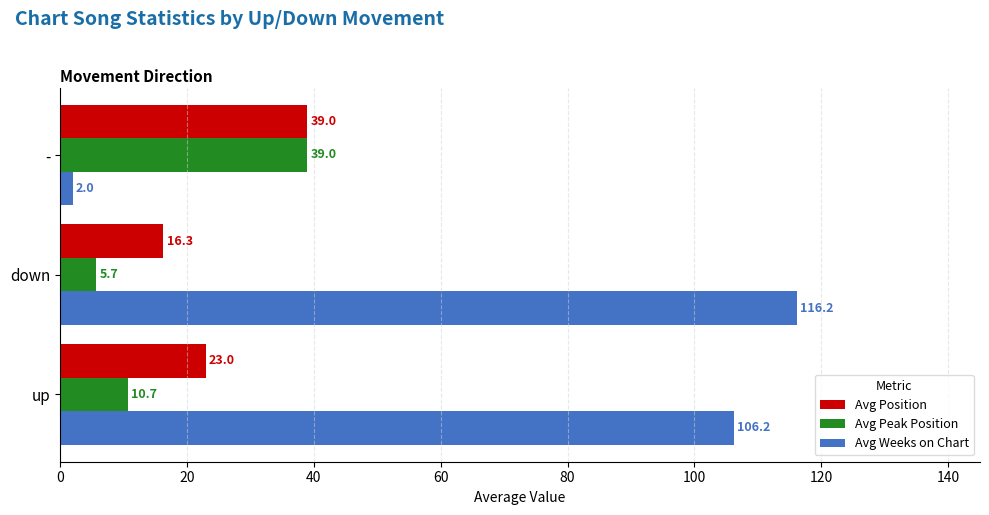

What is the difference between the highest and lowest values at up?

95.5